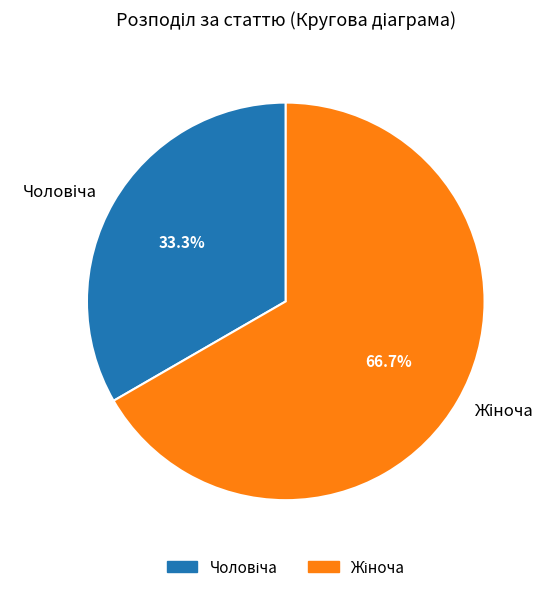

Does any single category account for the majority?

Yes